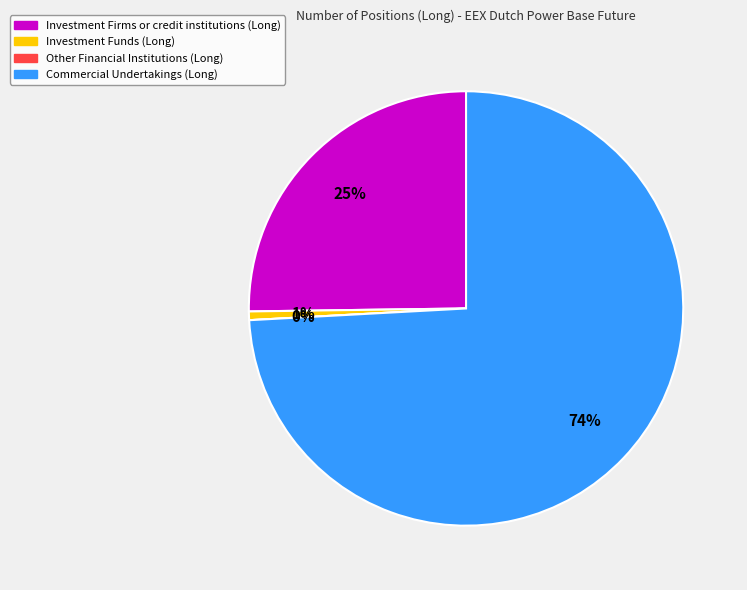

Rank the categories by value from highest to lowest.

Commercial Undertakings (Long), Investment Firms or credit institutions (Long), Investment Funds (Long), Other Financial Institutions (Long)